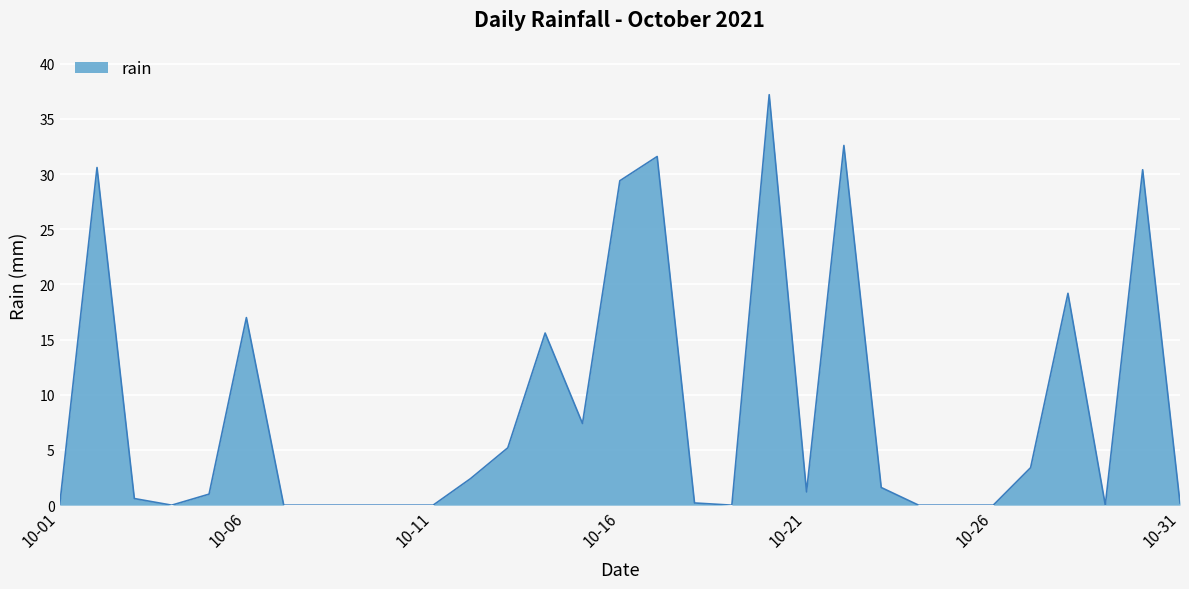

What is the greatest value displayed?

37.2